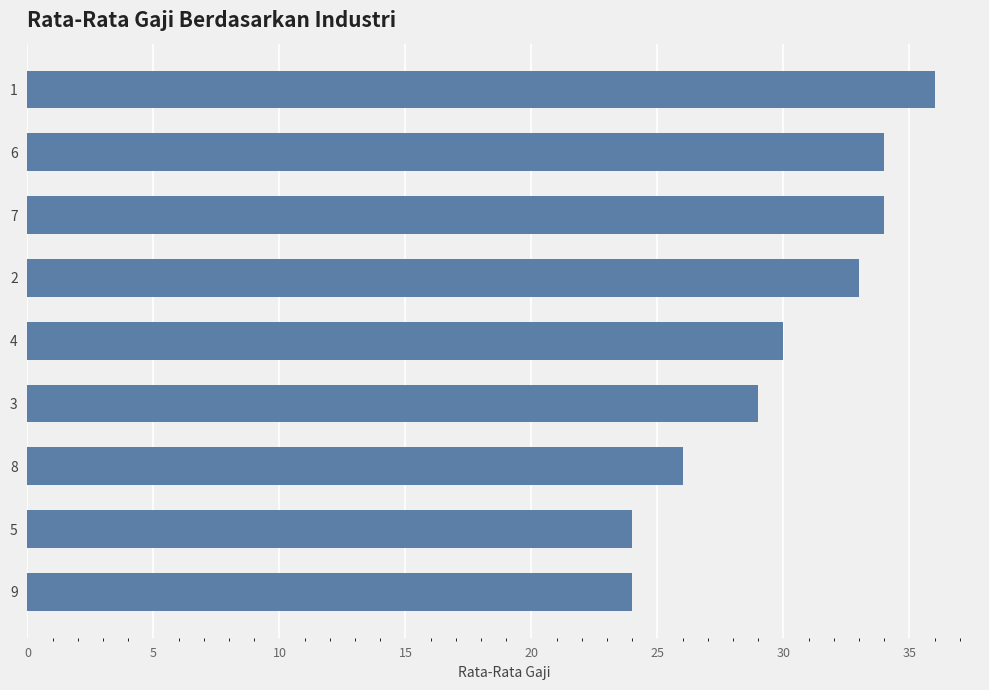

Reading bottom to top, transcribe all the data shown in this chart.

24	24	26	29	30	33	34	34	36